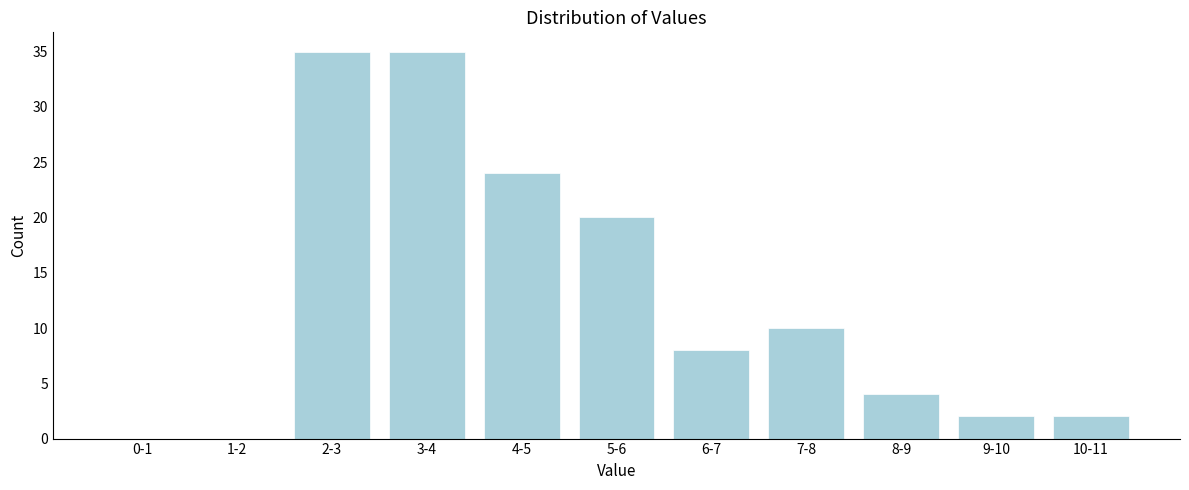

Reading left to right, list all the values displayed in this chart.

0-1=0	1-2=0	2-3=35	3-4=35	4-5=24	5-6=20	6-7=8	7-8=10	8-9=4	9-10=2	10-11=2